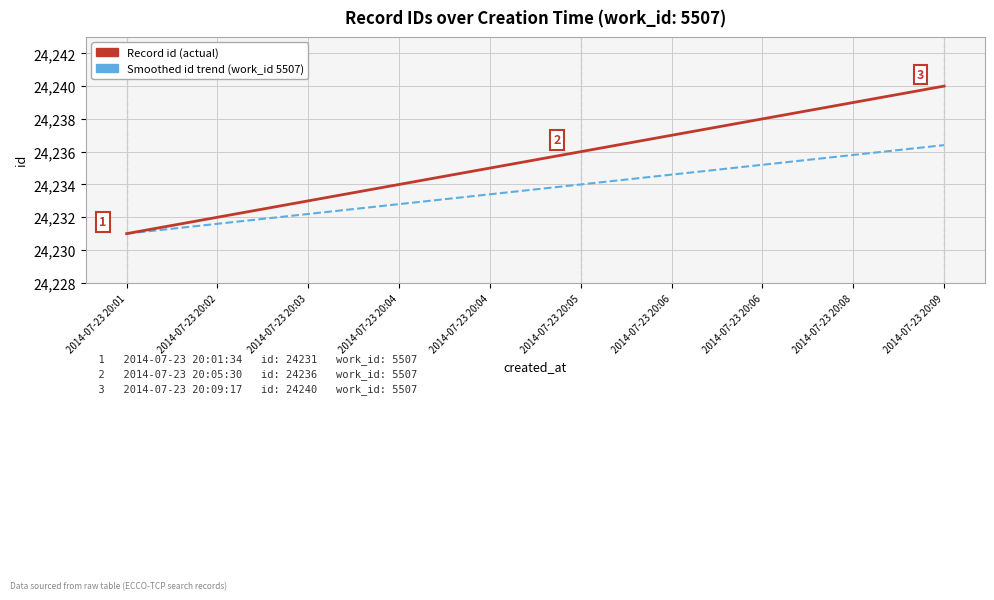

Does the chart display data point markers on the line(s)?

No